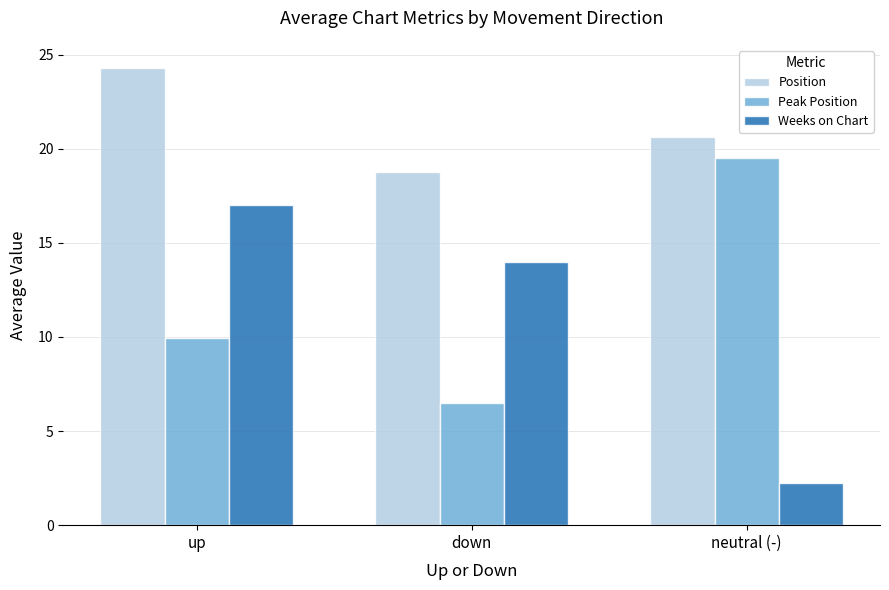

What is the difference between the Position values at neutral (-) and down?

1.8